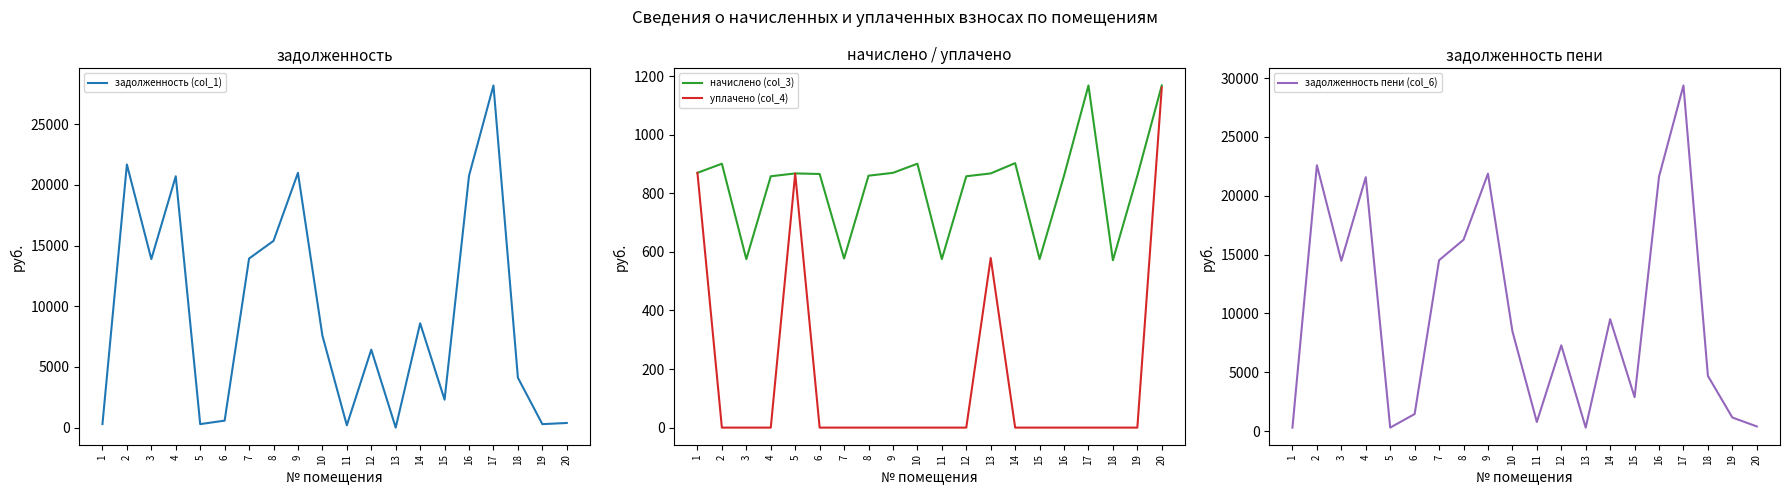

What is the average value of the задолженность пени (col_6) series?

9986.0